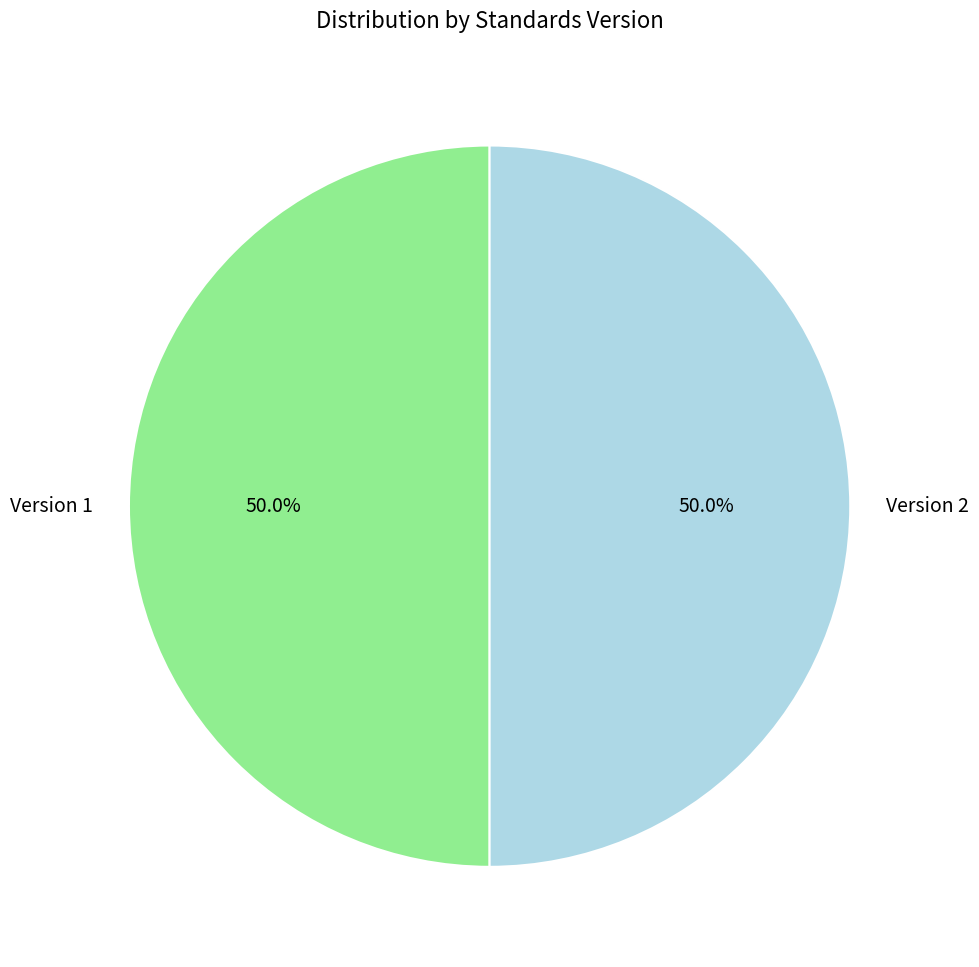

Count the number of slices in the pie.

2